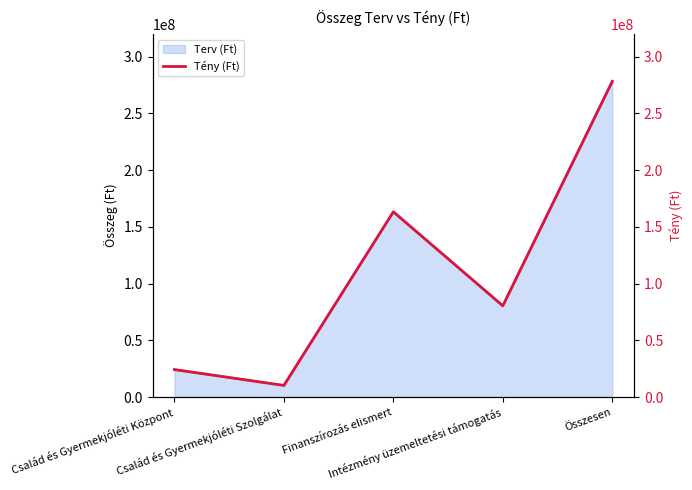

How many data points does each series have?

5